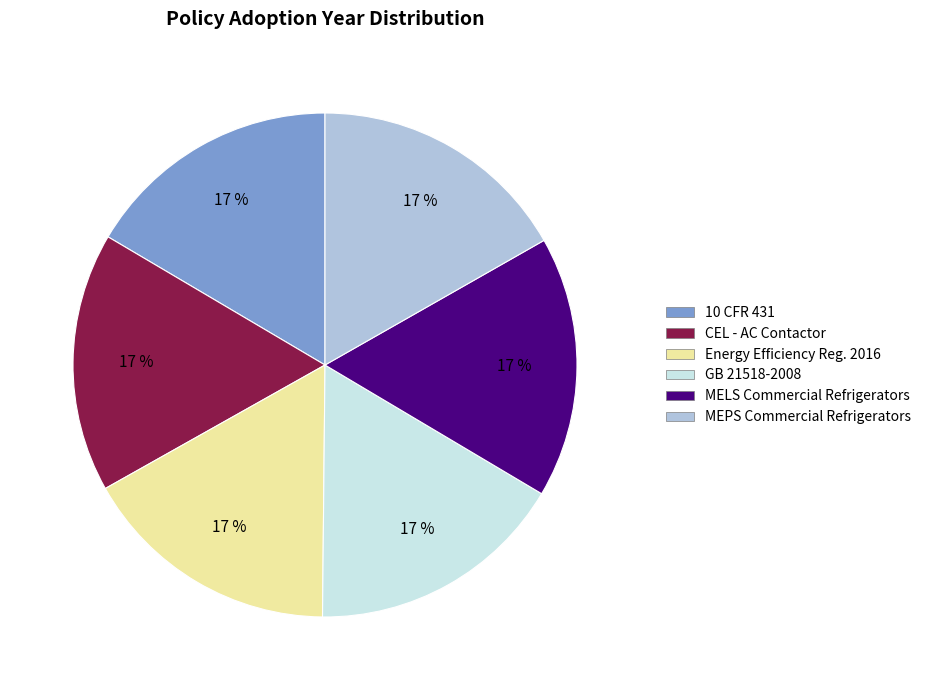

To the nearest percent, what is the average slice percentage?

17%